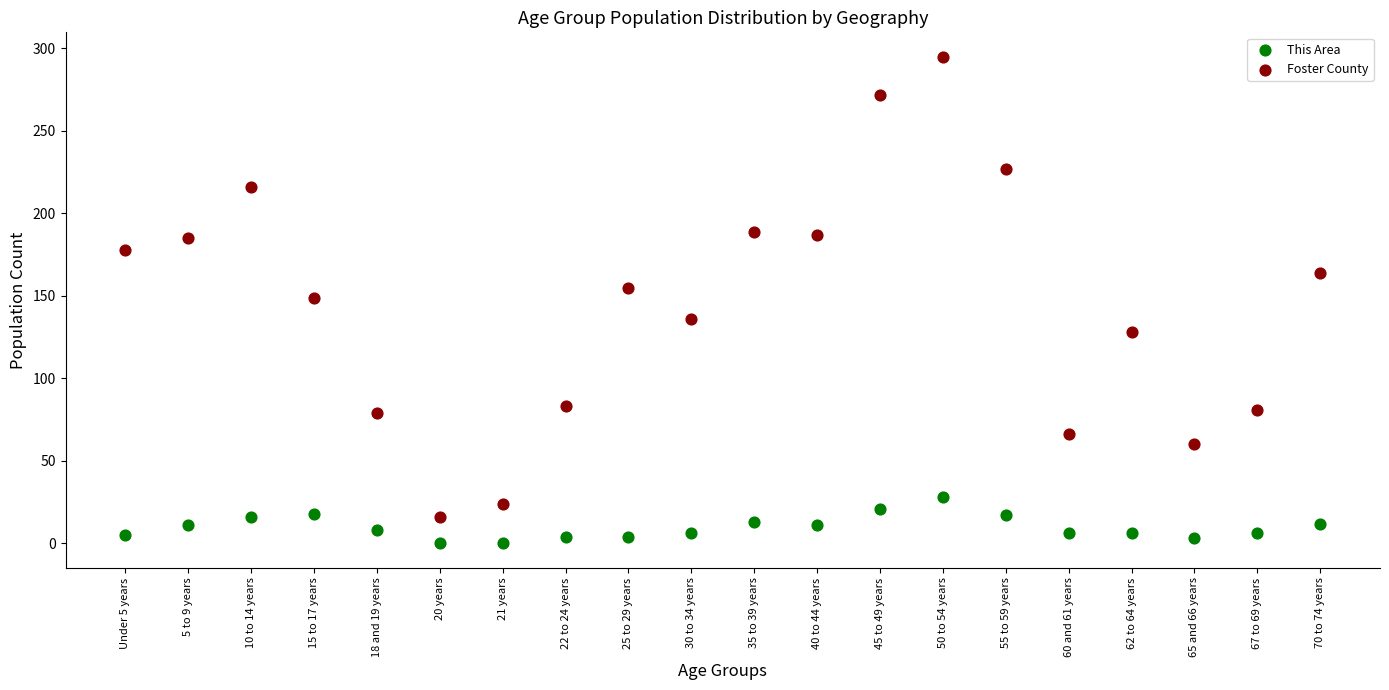

Across all data points, what is the range of Y values (max minus min)?

295